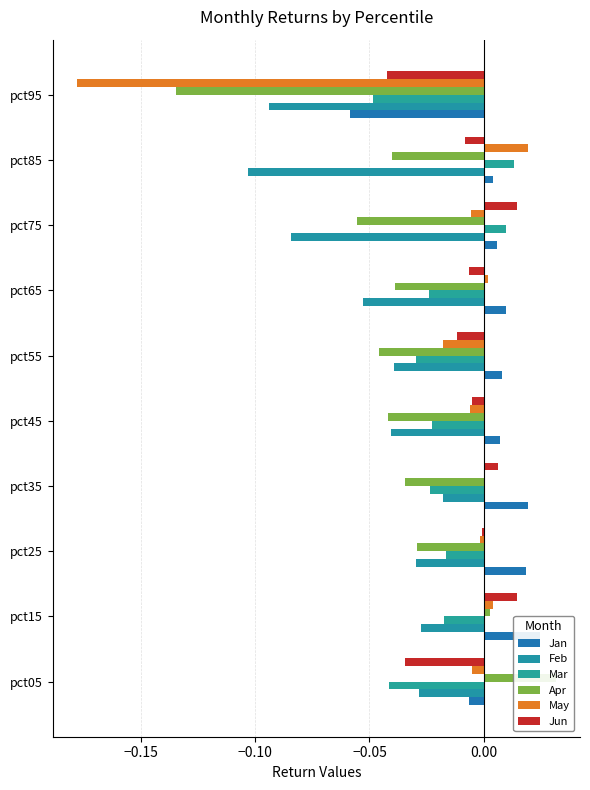

What are all the series names shown in the legend?

Jan, Feb, Mar, Apr, May, Jun